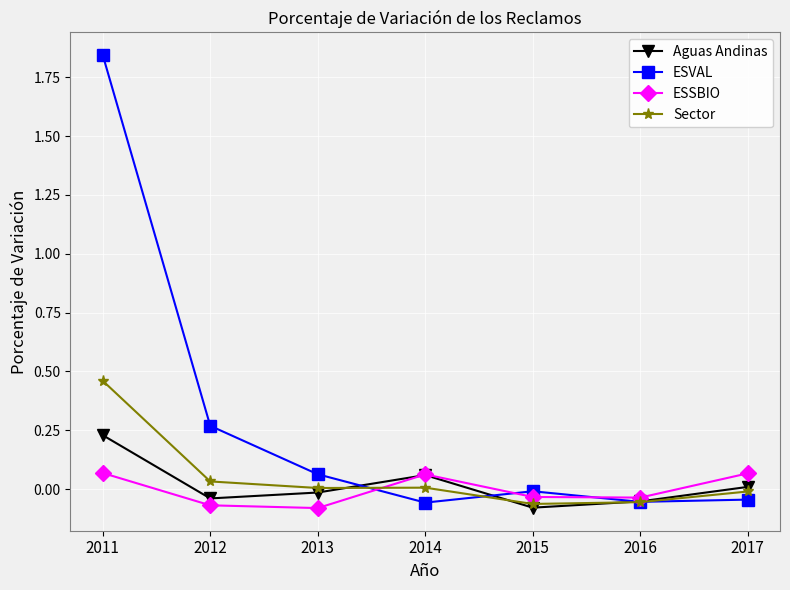

Which label corresponds to the largest value in the chart?

2011